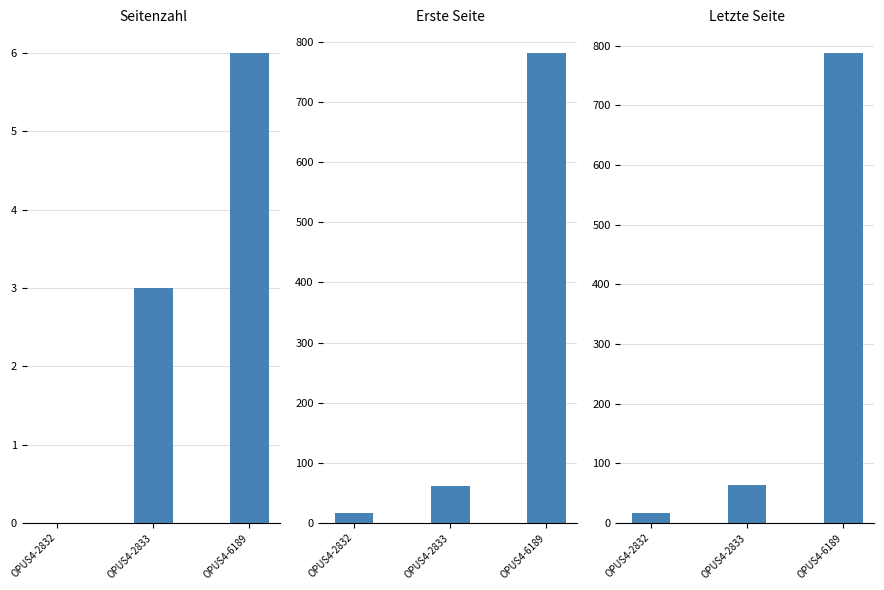

Where does the Letzte Seite series first go above 64?

OPUS4-6189